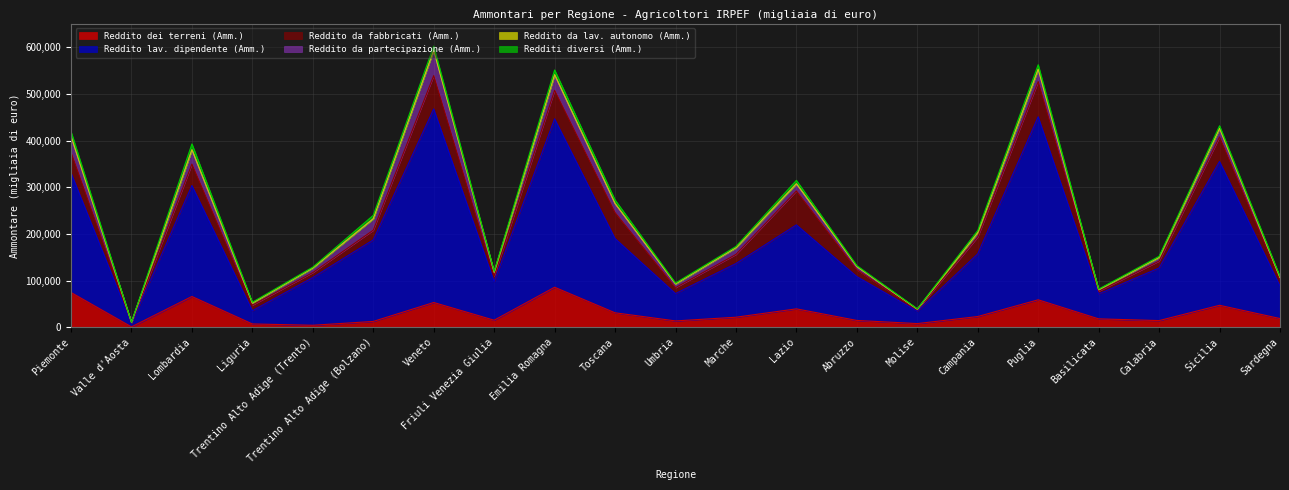

How many values in the Reddito da fabbricati (Amm.) series exceed 19604?

10